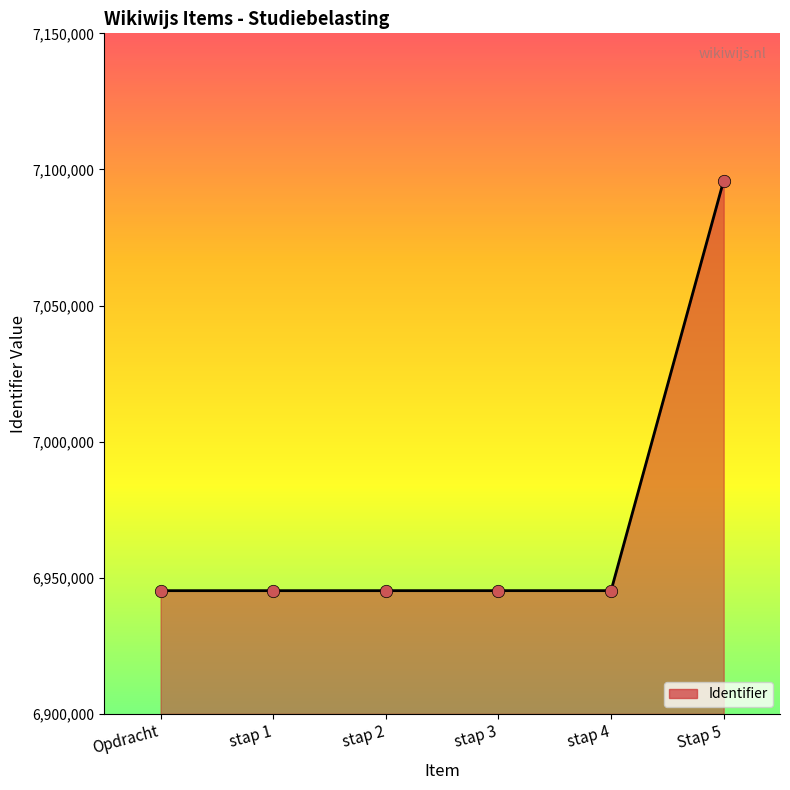

Approximately how many times larger is the value at stap 2 compared to Opdracht?

1.0